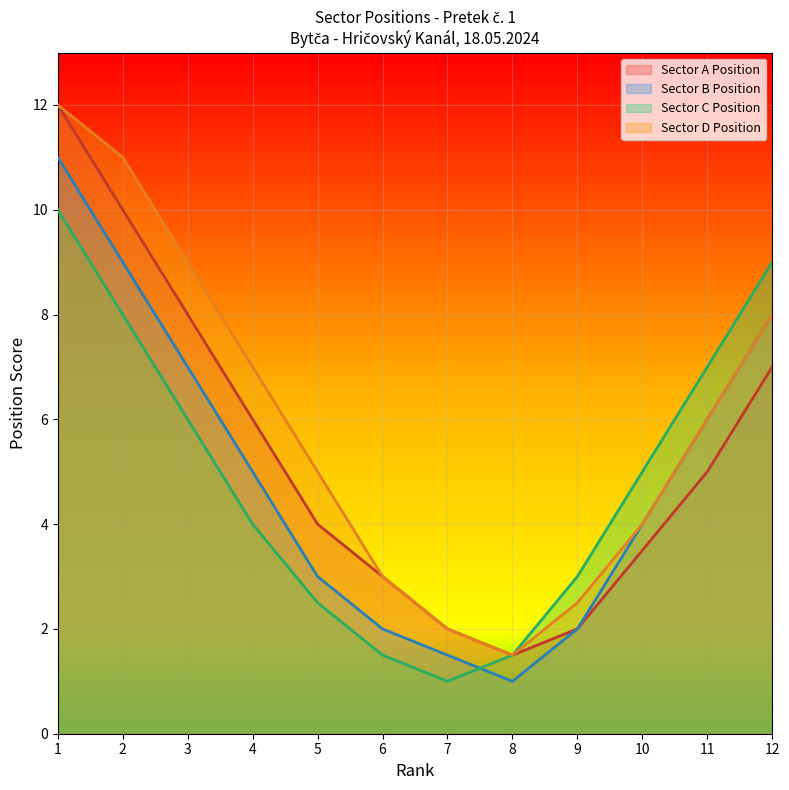

At 3, list the series in order from smallest to largest.

Sector C Position, Sector B Position, Sector A Position, Sector D Position